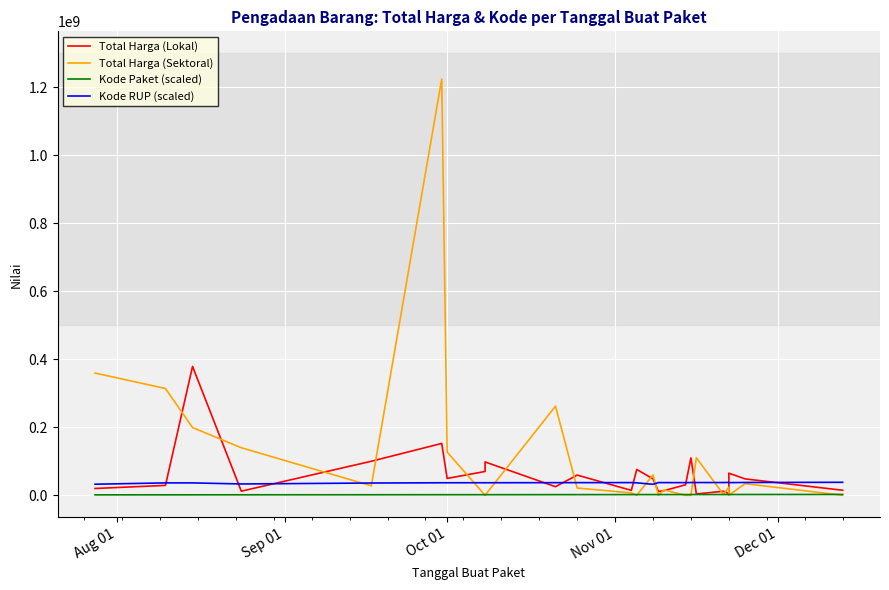

What is the value of the Kode RUP (scaled) point at the 24th from the left?

38099253.0